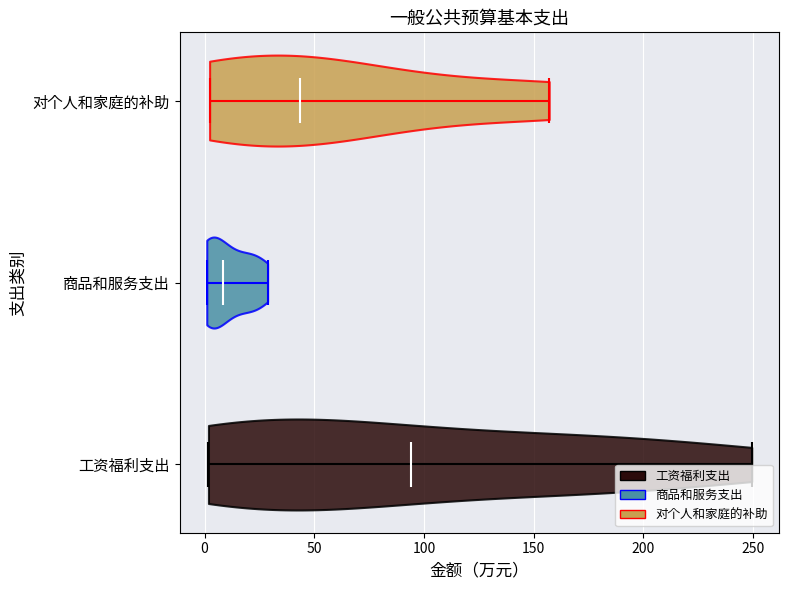

Reading bottom to top, read every violin against the x-axis: where its median line is, and the lowest and highest points it reaches. The values are not printed on the chart, so give them approximately, as read against the axis.

工资福利支出: median line 95, lowest point 0, highest point 250
商品和服务支出: median line 10, lowest point 0, highest point 30
对个人和家庭的补助: median line 45, lowest point 0, highest point 155